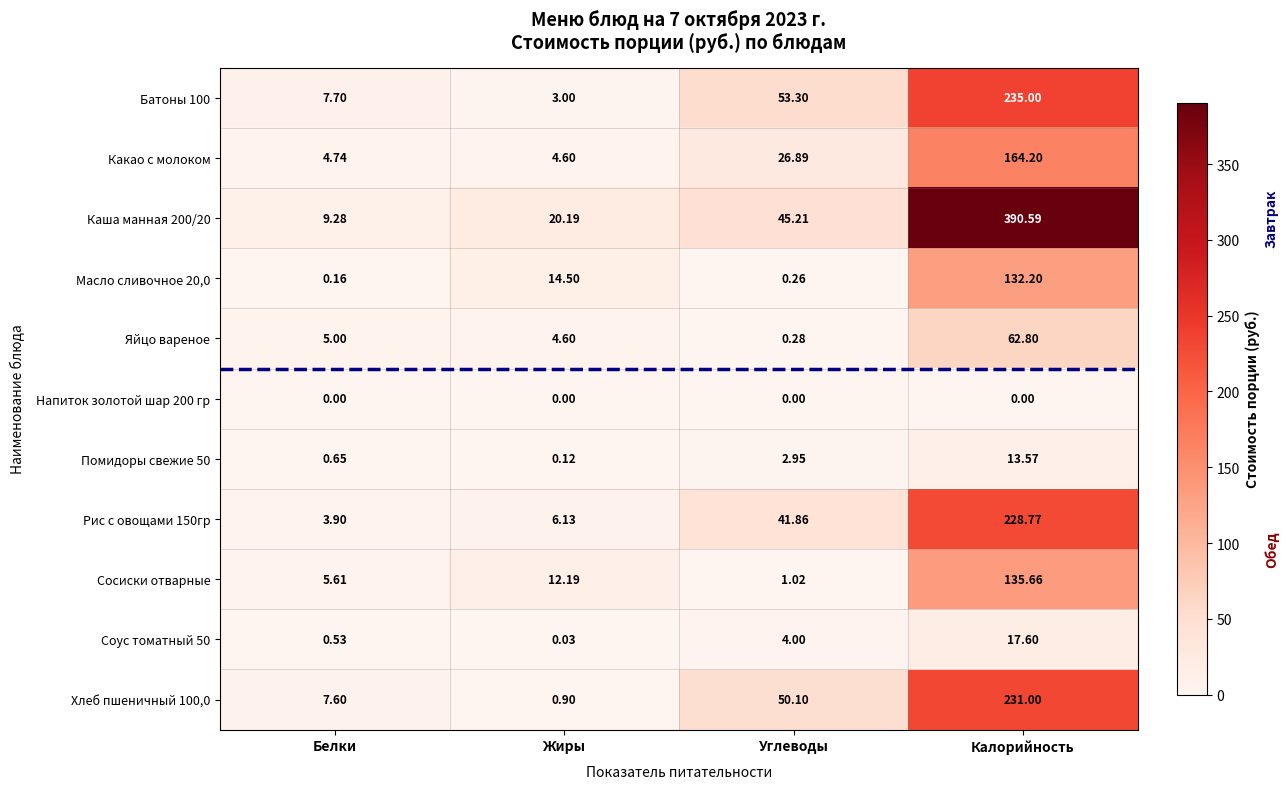

Which series has the largest total across all categories?

Каша манная 200/20